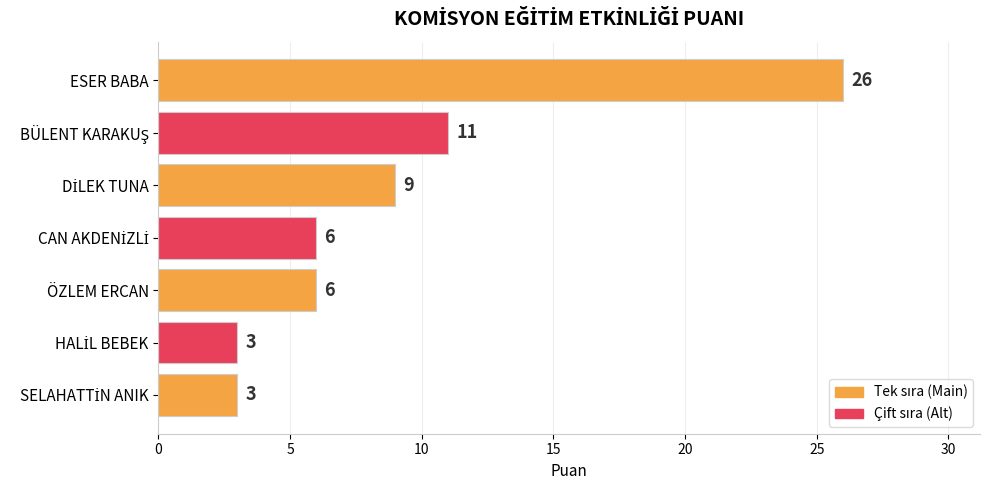

Is it true that the value at ÖZLEM ERCAN is 9?

False